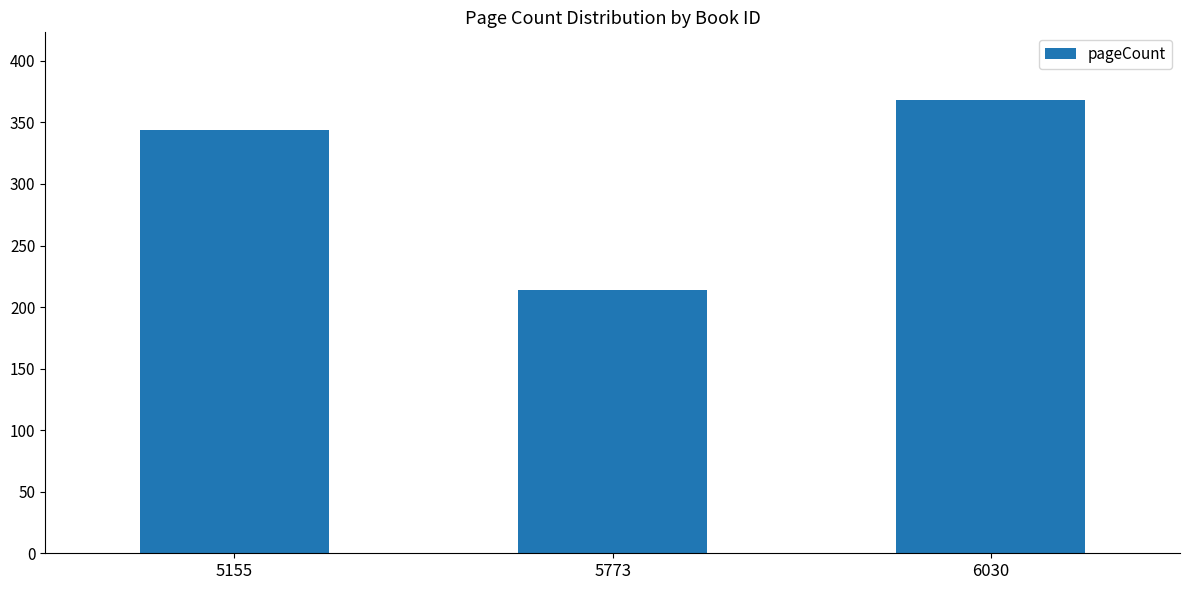

What is the smallest value displayed?

214